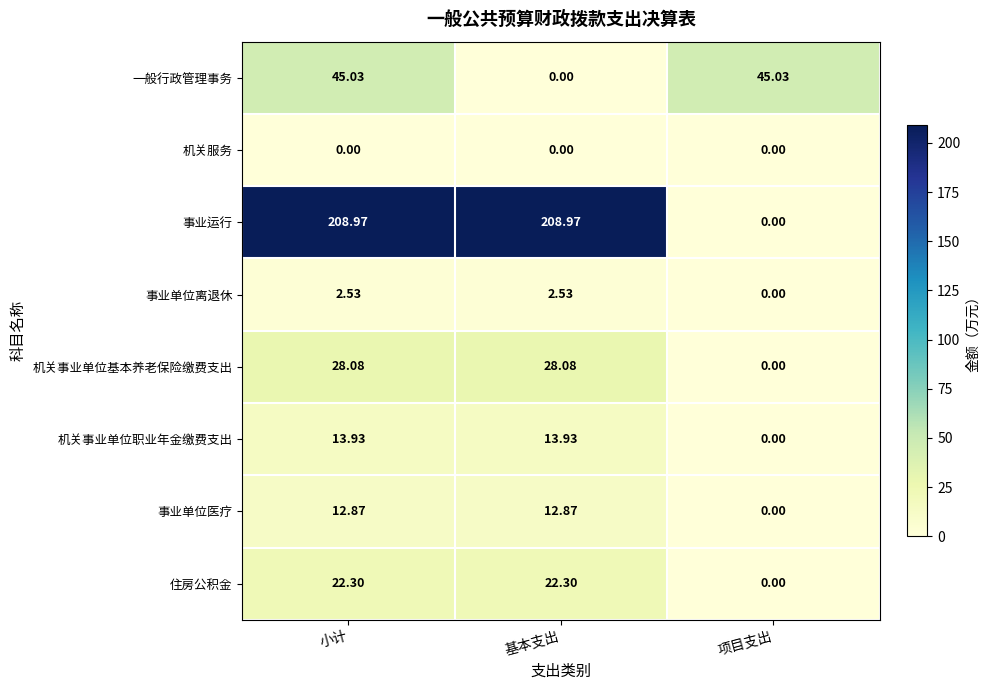

Where is 机关事业单位职业年金缴费支出 nearest to the value 6?

项目支出